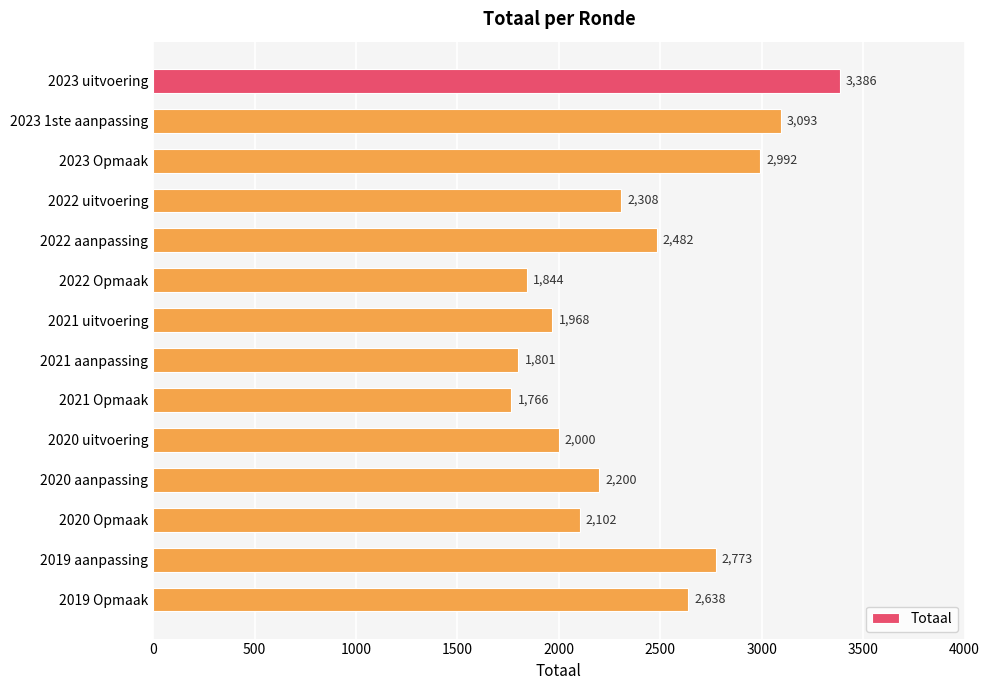

What is the average value?

2382